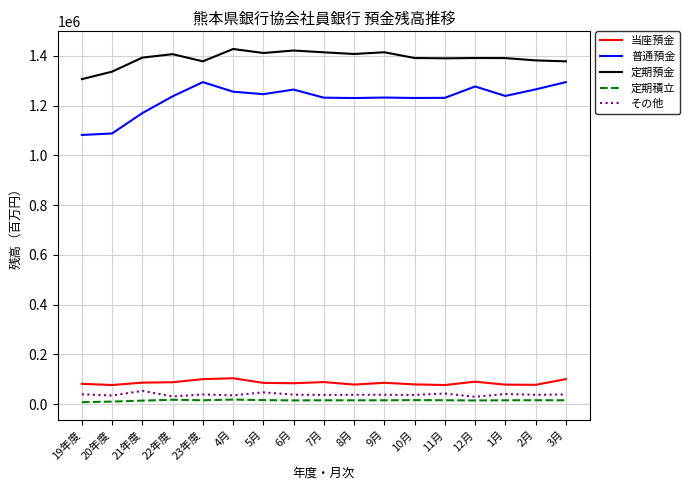

What is the total value across all series at 4月?

2838917